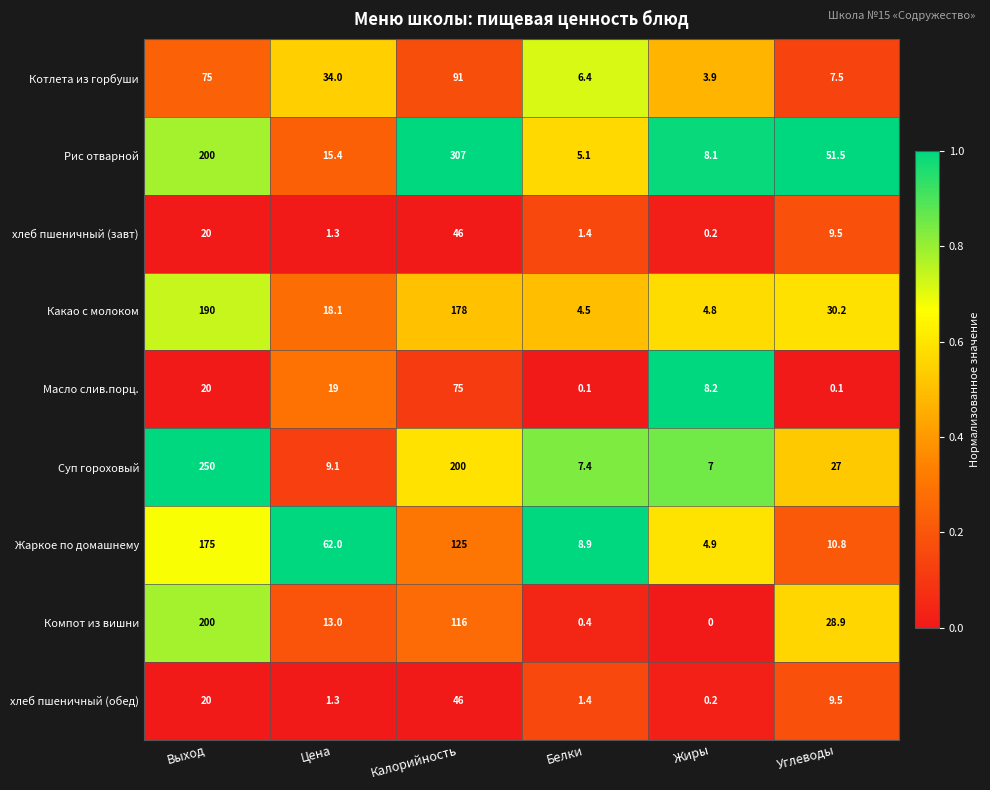

What is the total value across all series at Жиры?

37.3